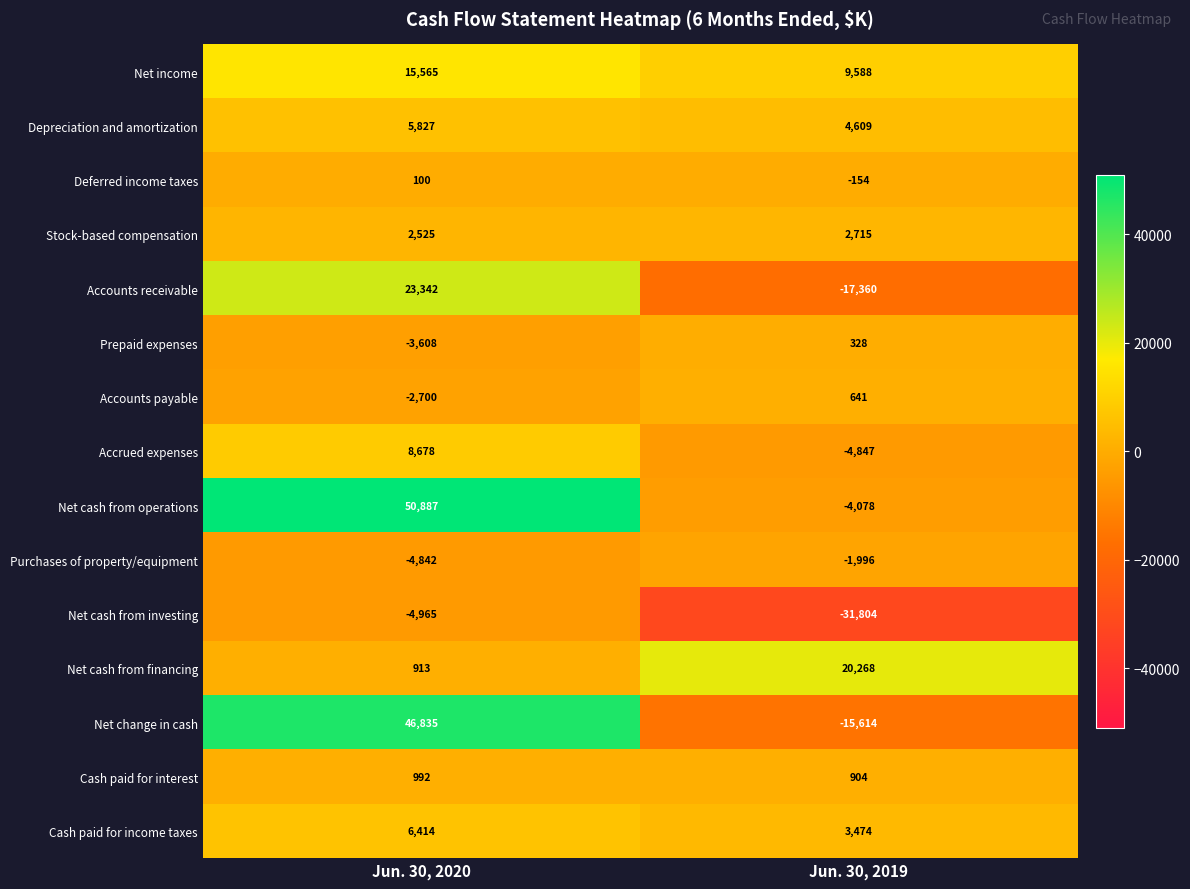

What is the approximate value of Prepaid expenses at Jun. 30, 2019, to the nearest 10?

330